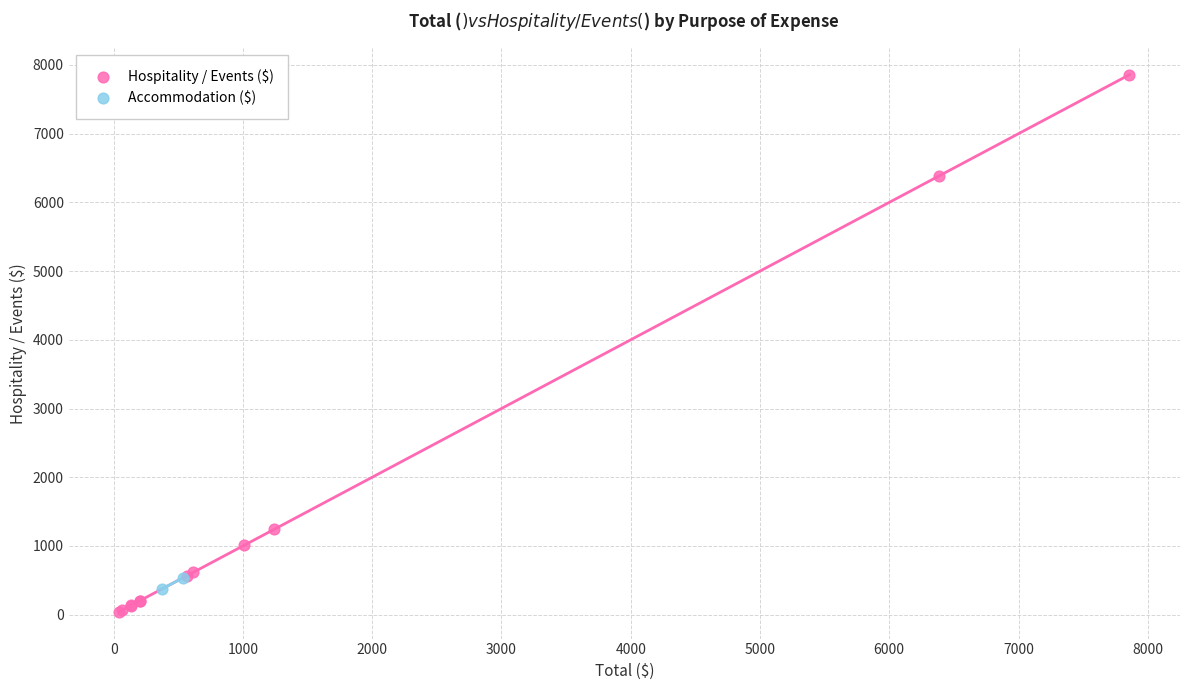

Which series contains the highest Y value?

Hospitality / Events ($)